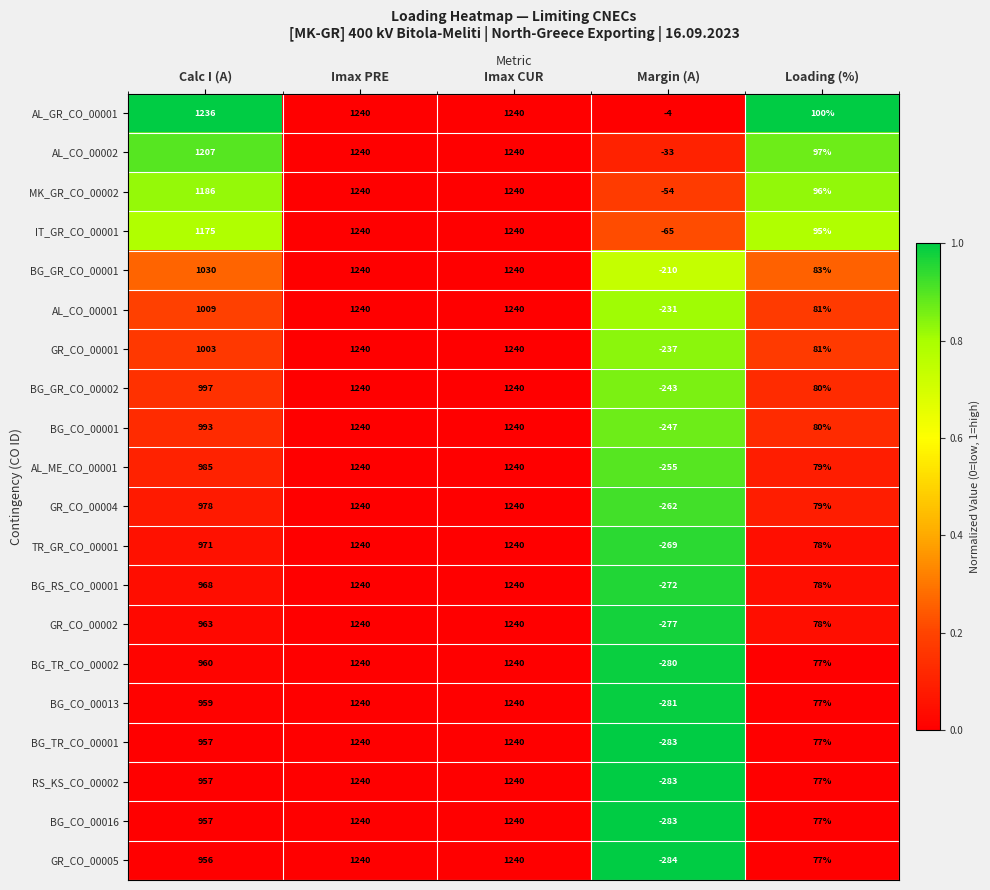

What is the minimum value shown in the chart?

-284